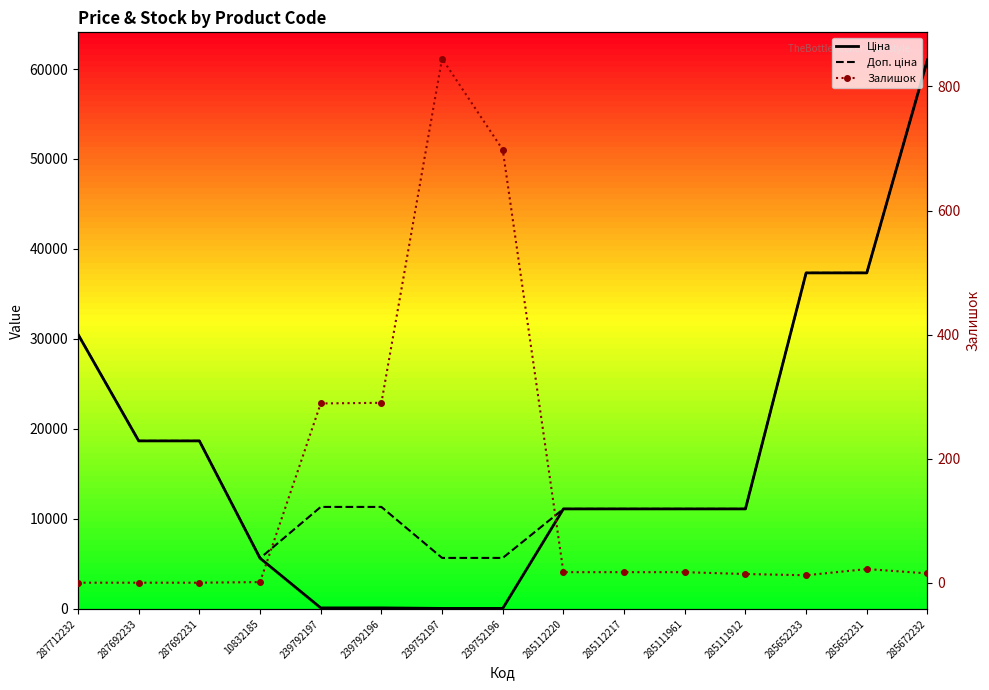

Which series has the largest range (max minus min)?

Ціна